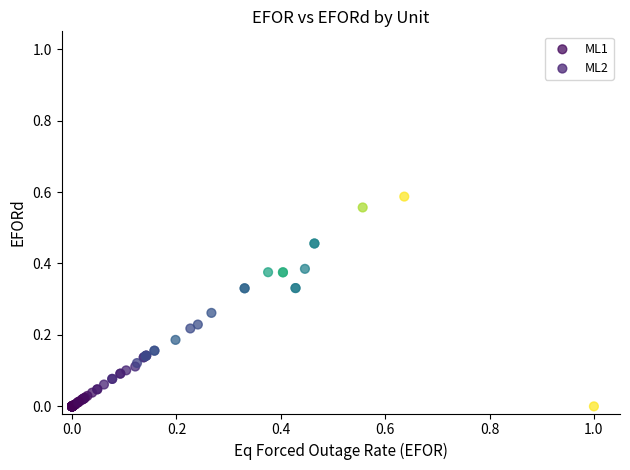

Which series has the largest Y range (max minus min)?

ML2